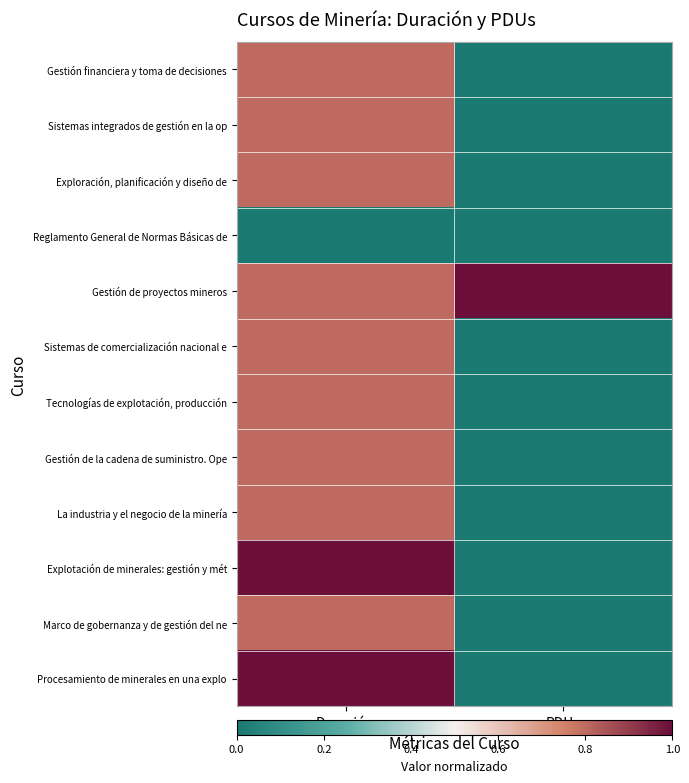

At how many categories does at least one series exceed 0?

2